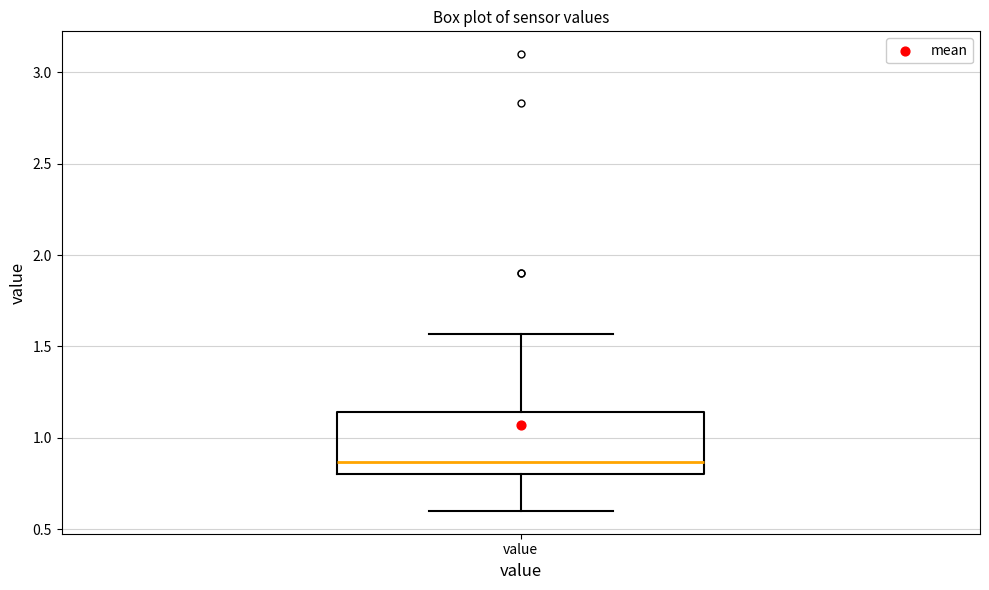

Read this box plot against the y-axis: the position of the median line, the range covered by the box, and the ends of both whiskers. The values are not printed on the chart, so give them approximately, as read against the axis.

median 0.85, box 0.80 to 1.15, whiskers 0.60 to 1.55